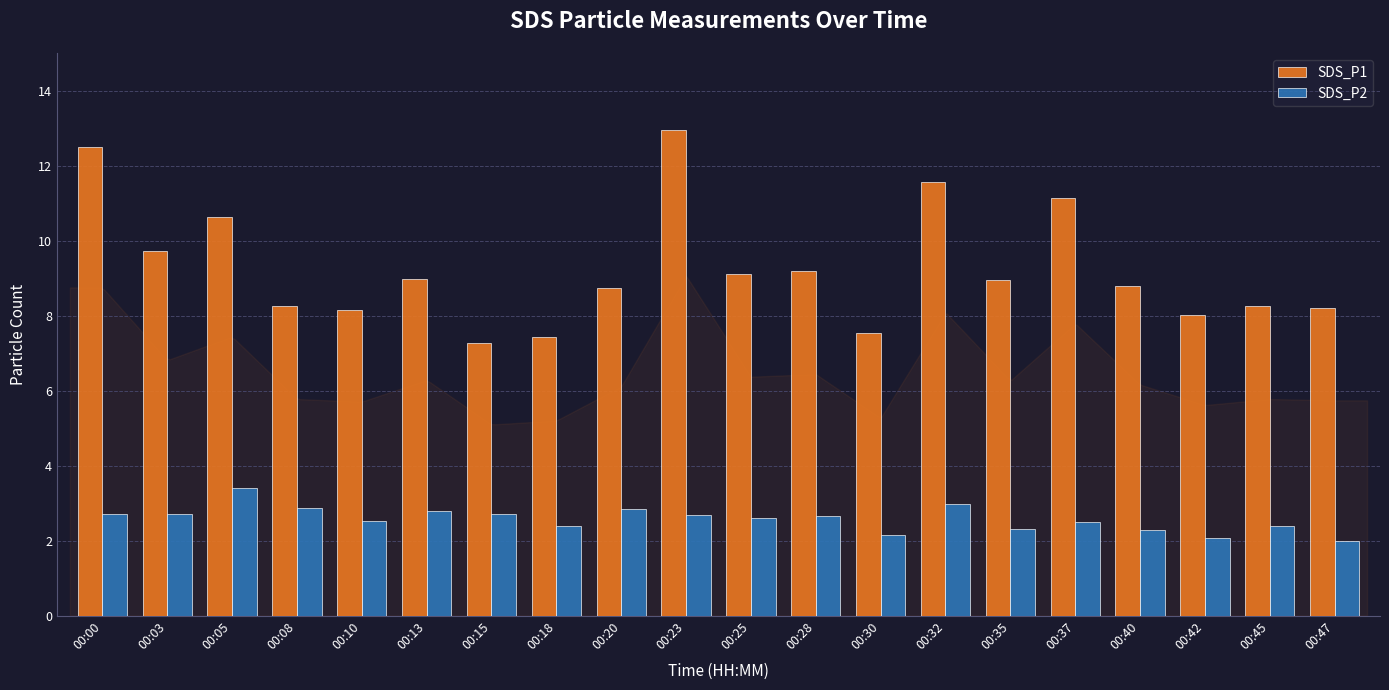

What is the difference between the highest and lowest values at 00:15?

4.6